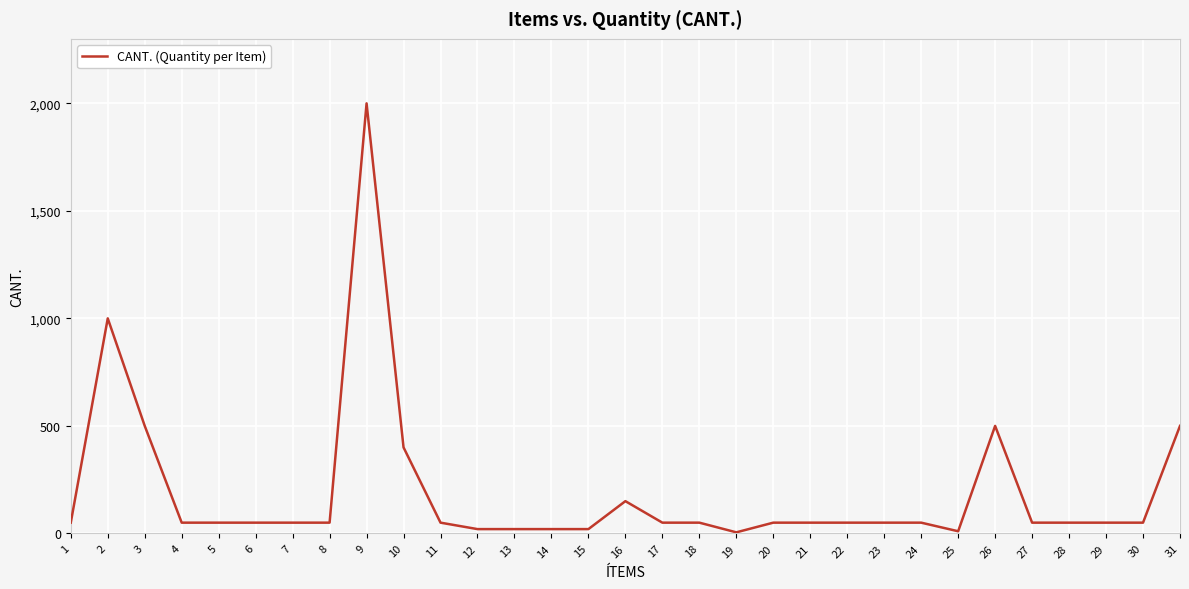

What is the ratio of the value at 16 to the value at 10?

0.4